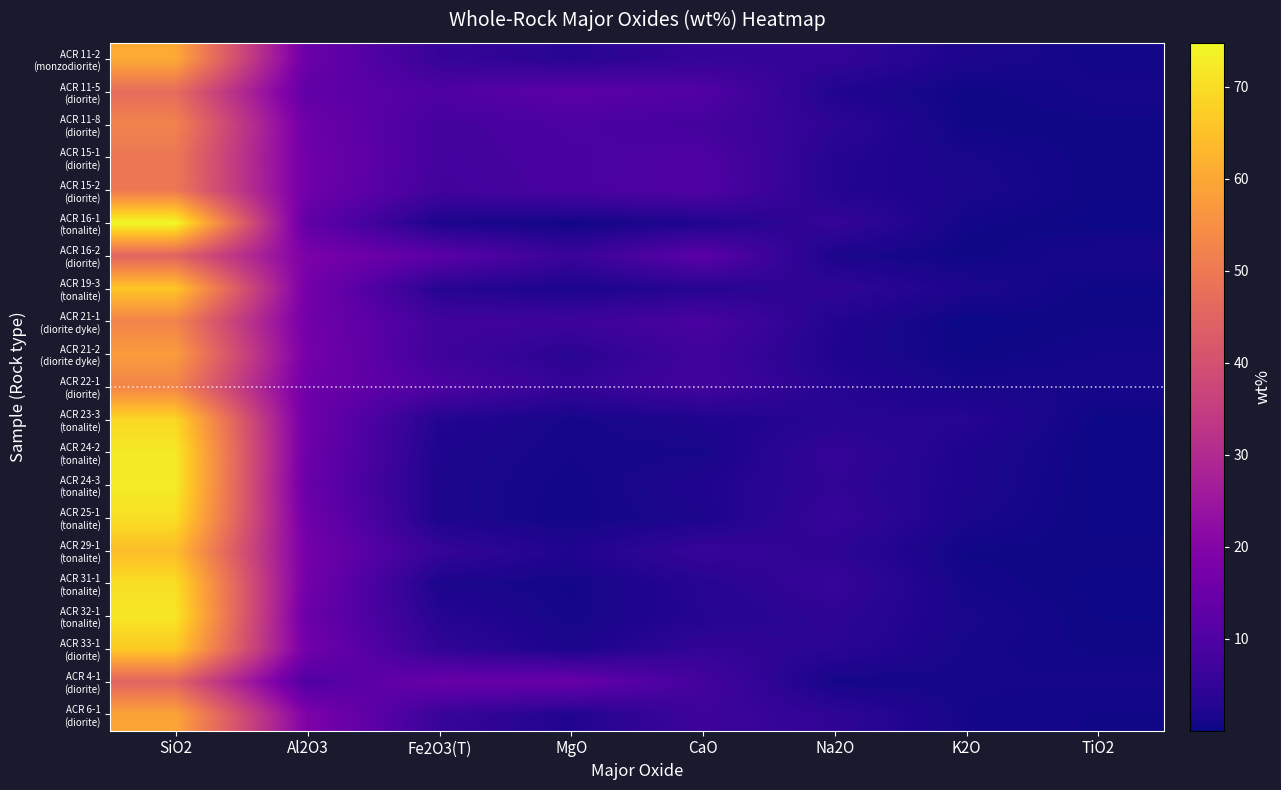

At how many categories does at least one series exceed 28?

1